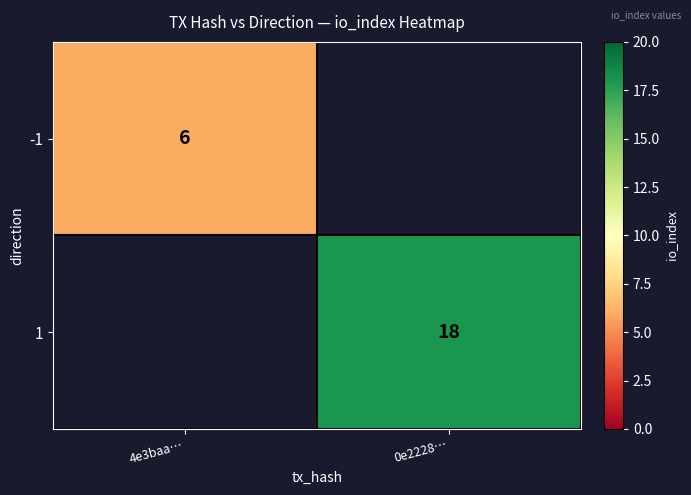

The value of 1 at 0e2228… is 18. True or false?

True